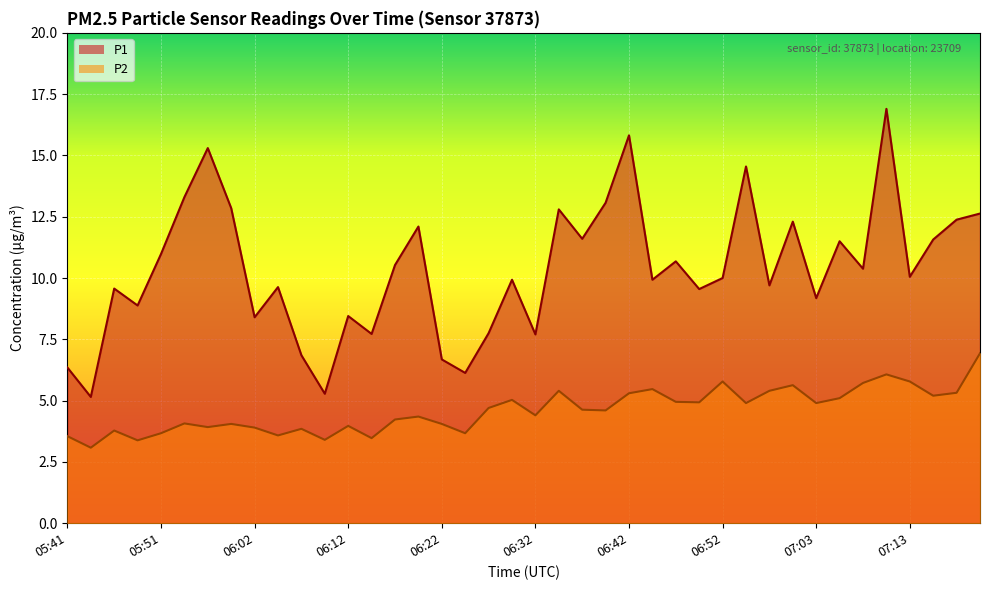

True or false: P2 and P1 intersect in this chart.

False